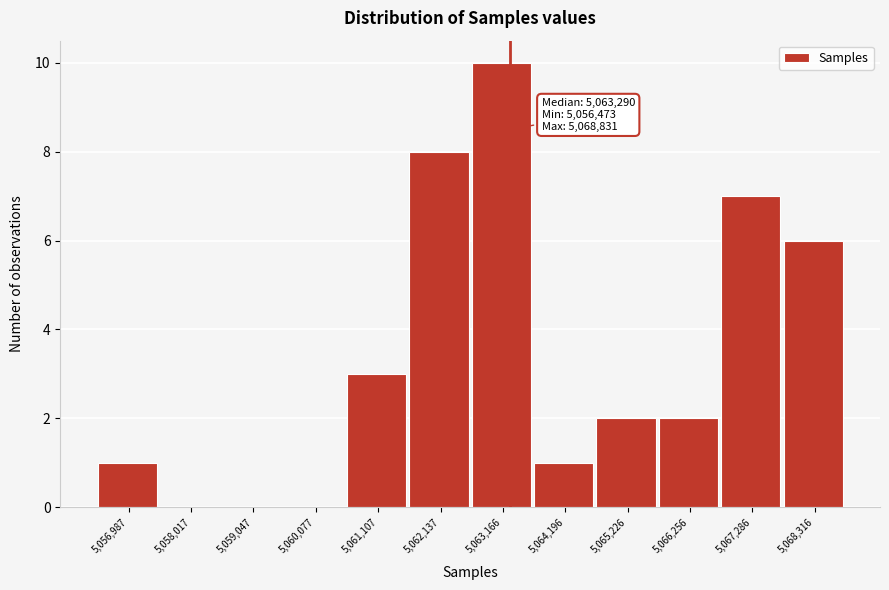

Which range on the x-axis has the tallest bar?

5062600 to 5063600